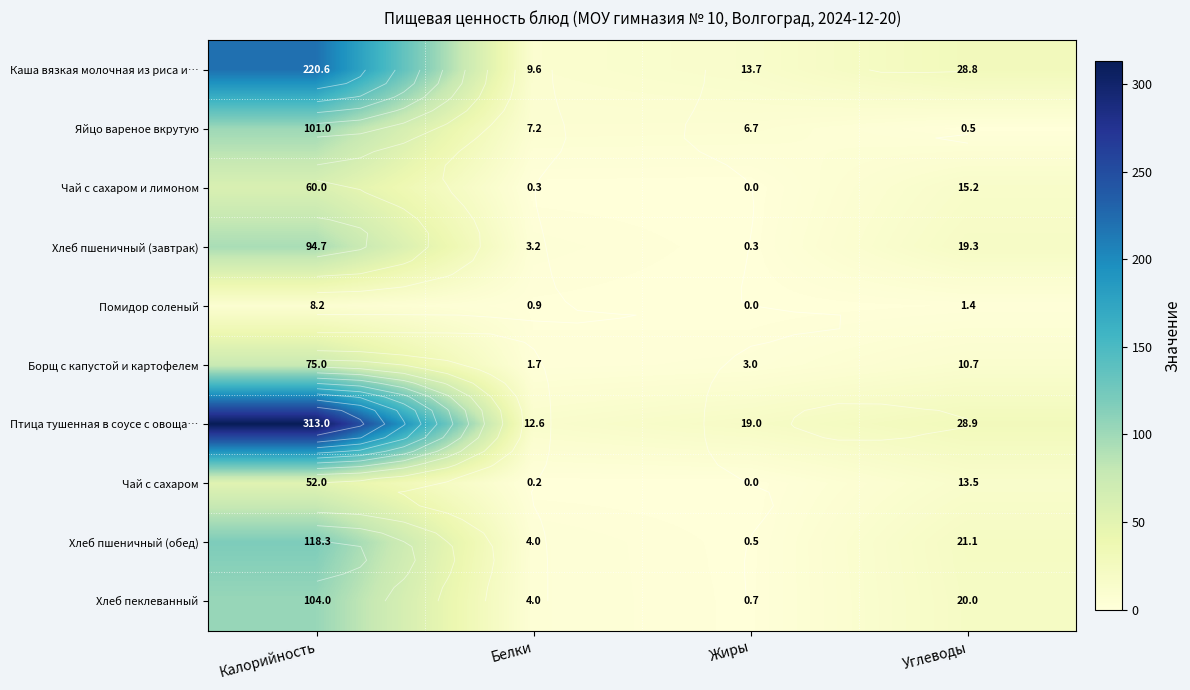

At which label does Борщ с капустой и картофелем reach its peak?

Калорийность